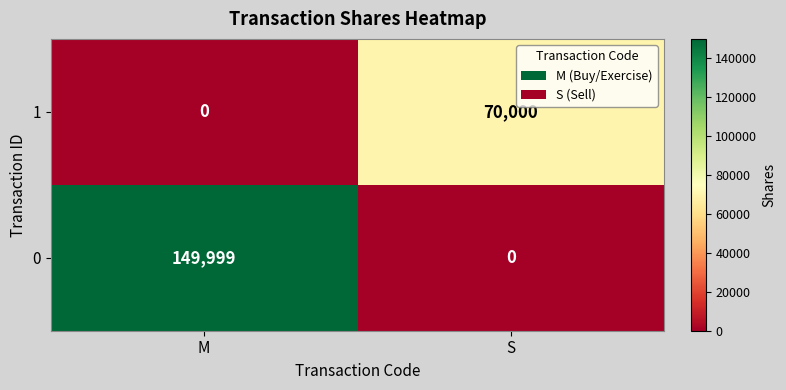

What is the spread (max minus min) of values at S?

70000